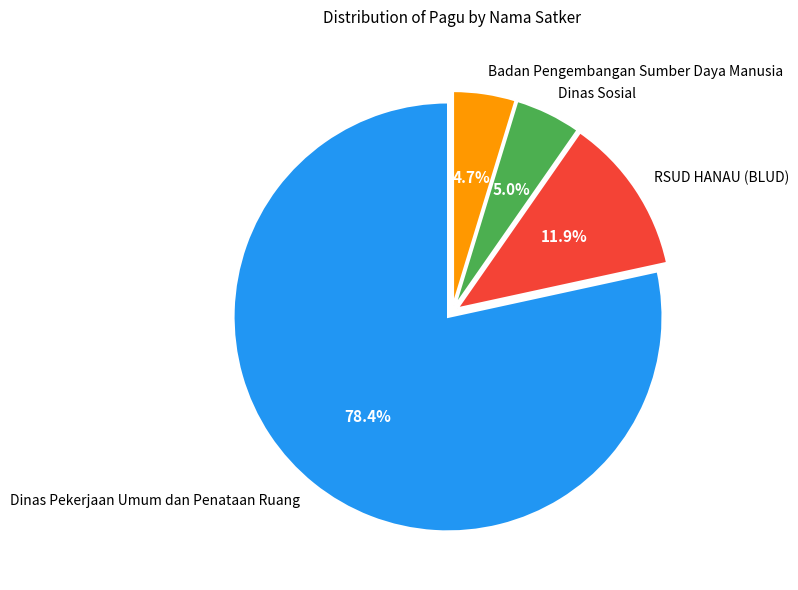

Is Dinas Pekerjaan Umum dan Penataan Ruang the majority of the pie?

Yes